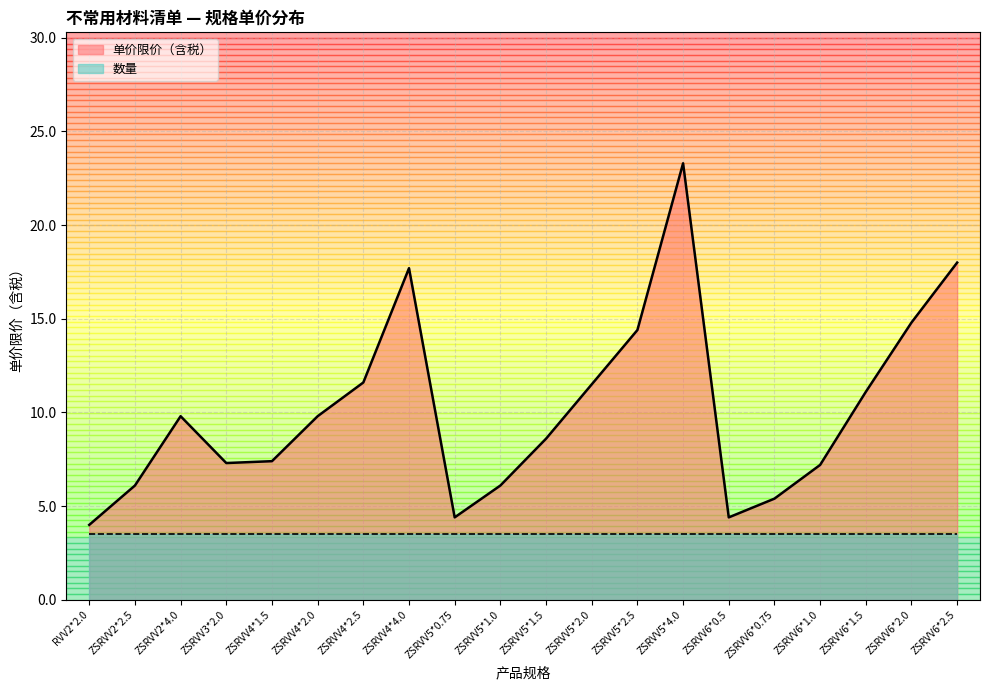

List the labels in order of value, largest first.

ZSRVV5*4.0, ZSRVV6*2.5, ZSRVV4*4.0, ZSRVV6*2.0, ZSRVV5*2.5, ZSRVV4*2.5, ZSRVV5*2.0, ZSRVV6*1.5, ZSRVV2*4.0, ZSRVV4*2.0, ZSRVV5*1.5, ZSRVV4*1.5, ZSRVV3*2.0, ZSRVV6*1.0, ZSRVV2*2.5, ZSRVV5*1.0, ZSRVV6*0.75, ZSRVV5*0.75, ZSRVV6*0.5, RVV2*2.0